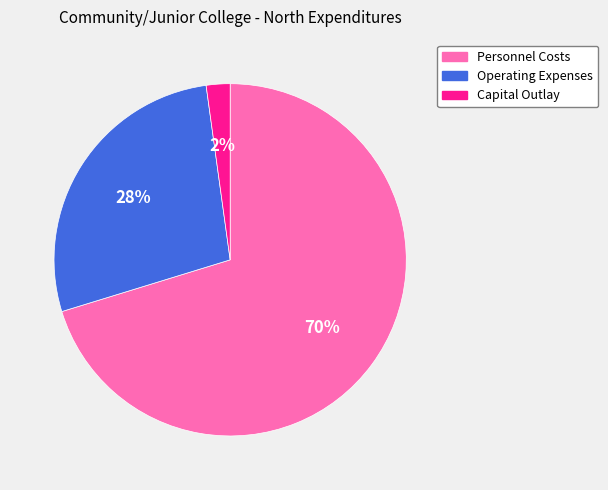

To the nearest percent, what is the average slice percentage?

33%